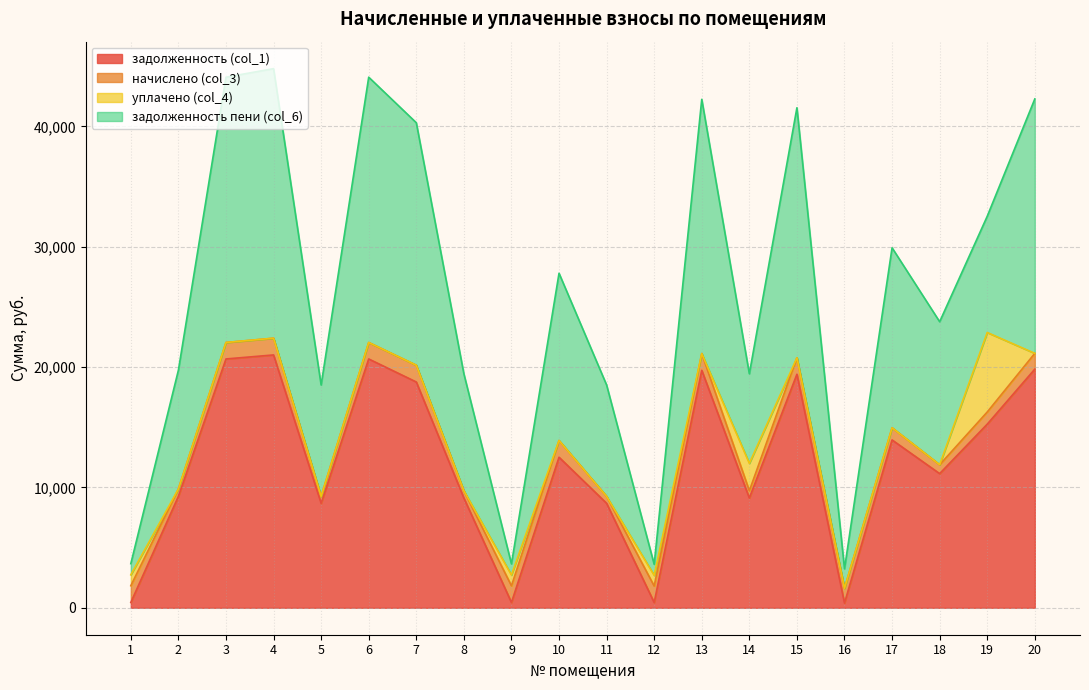

Between 8 and 13, which series saw the biggest shift?

задолженность пени (col_6)